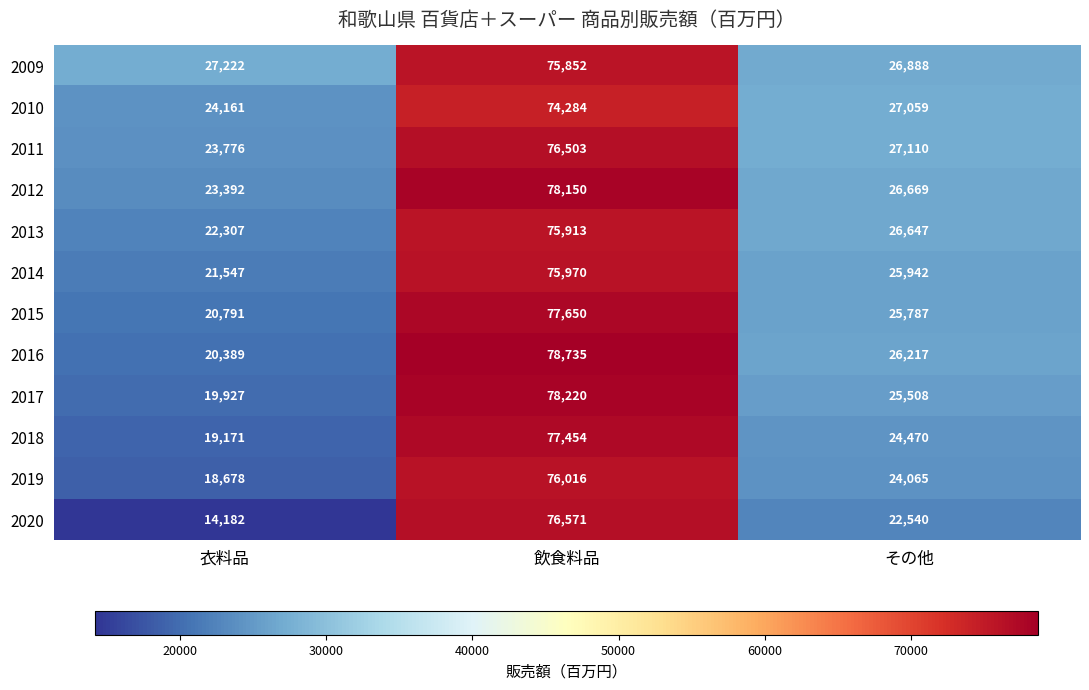

Which series has the largest total across all categories?

2009